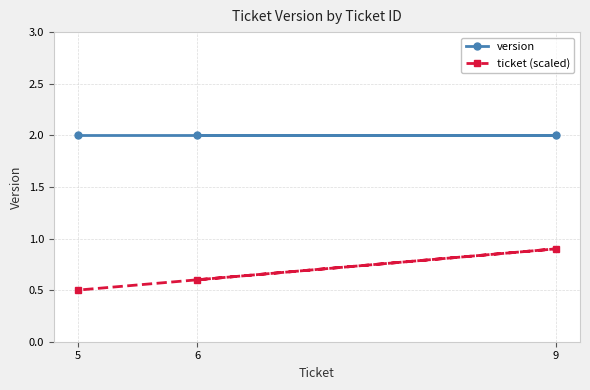

Which category has the highest value across all series?

6